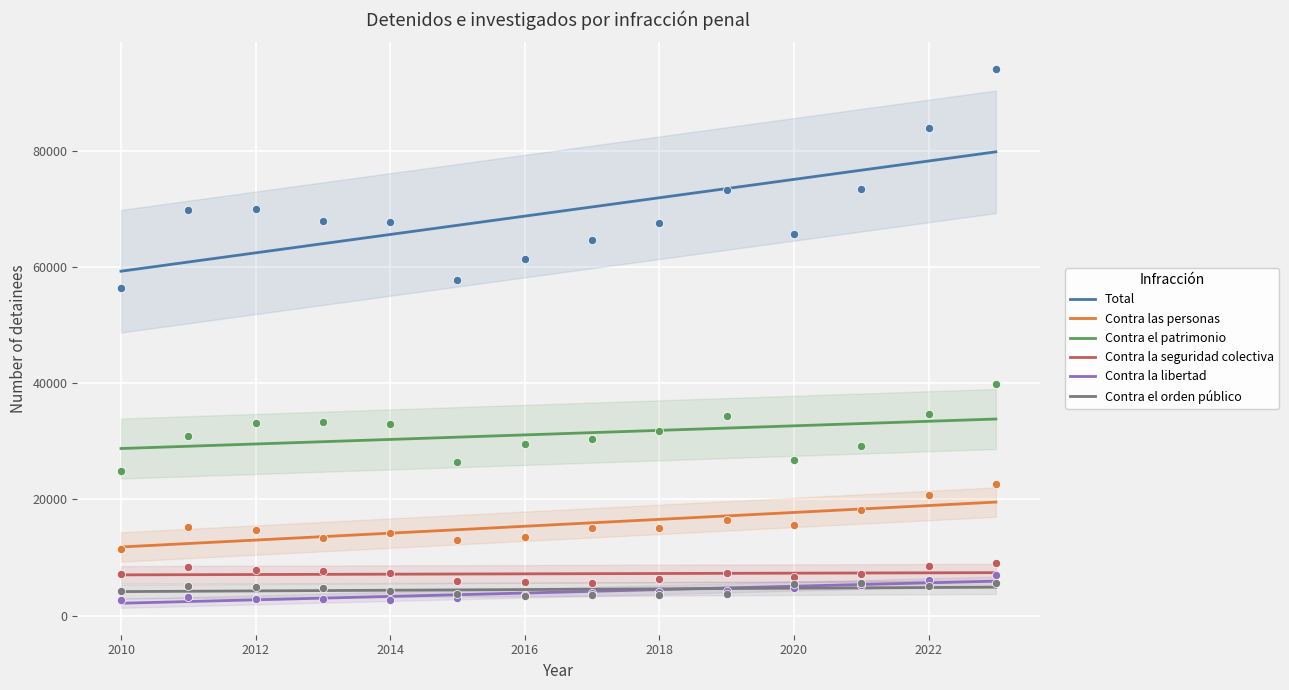

Which series reaches the minimum Y coordinate?

Contra la libertad